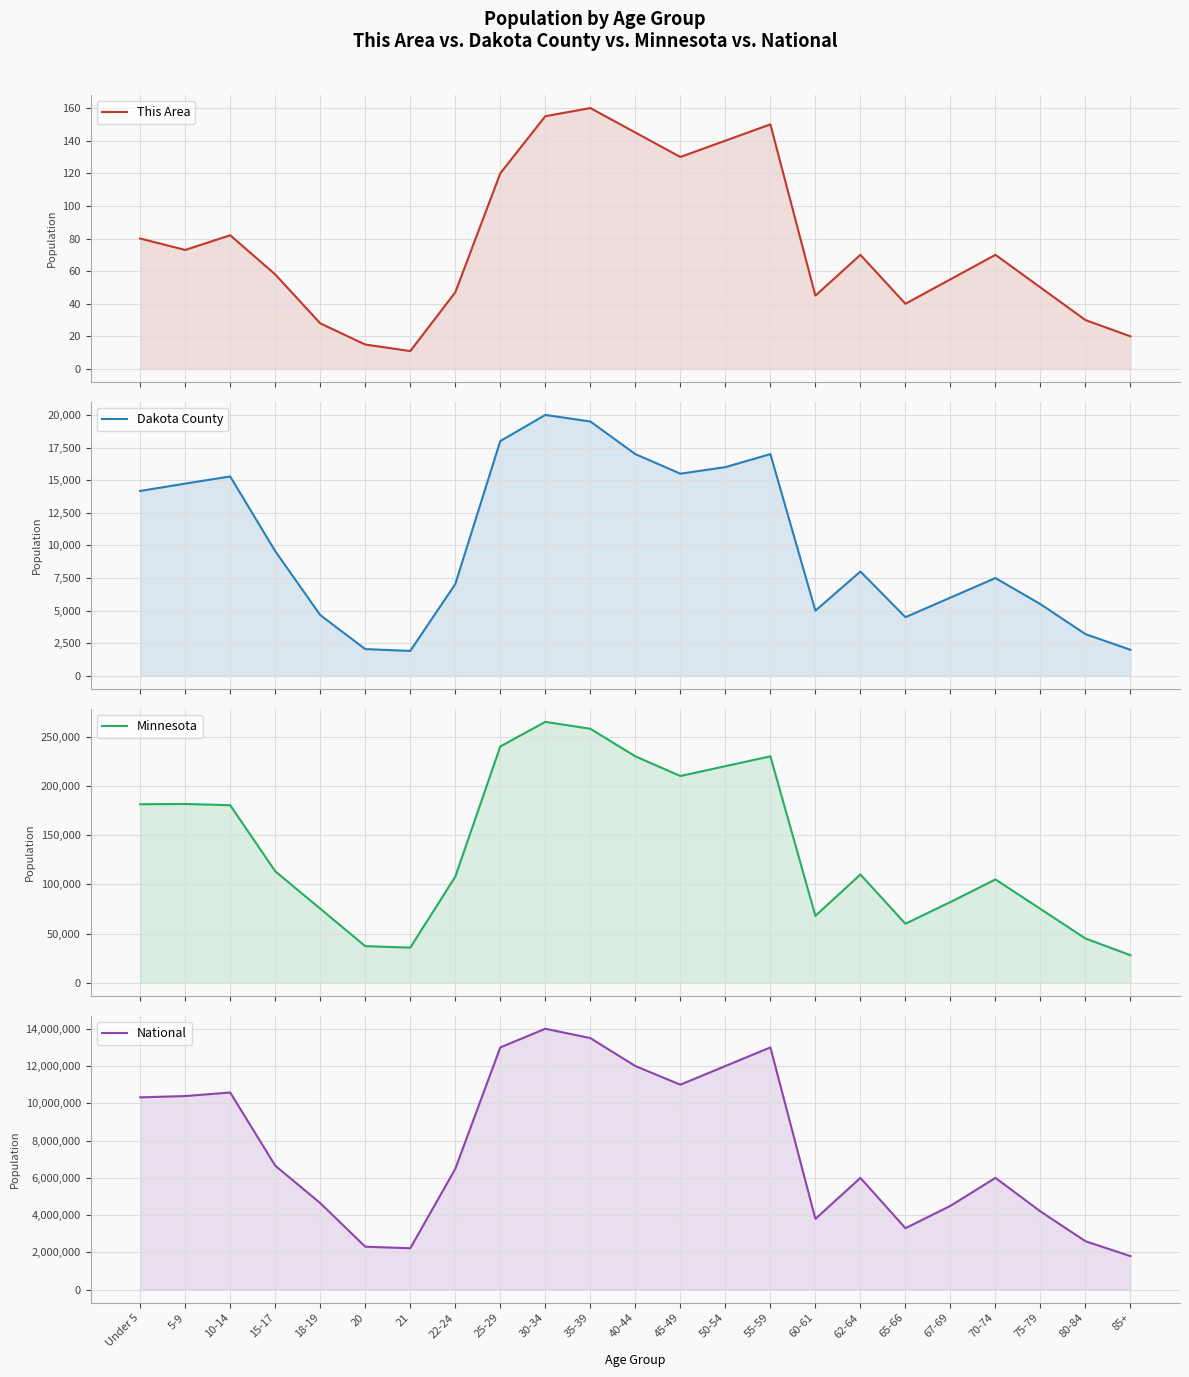

Reading left to right, what are all the values shown in this chart?

This Area: Under 5=80	5-9=73	10-14=82	15-17=58	18-19=28	20=15	21=11	22-24=47	25-29=120	30-34=155	35-39=160	40-44=145	45-49=130	50-54=140	55-59=150	60-61=45	62-64=70	65-66=40	67-69=55	70-74=70	75-79=50	80-84=30	85+=20
Dakota County: Under 5=14175	5-9=14738	10-14=15285	15-17=9563	18-19=4663	20=2054	21=1915	22-24=7037	25-29=18000	30-34=20000	35-39=19500	40-44=17000	45-49=15500	50-54=16000	55-59=17000	60-61=5000	62-64=8000	65-66=4500	67-69=6000	70-74=7500	75-79=5500	80-84=3200	85+=2000
Minnesota: Under 5=181342	5-9=181614	10-14=180356	15-17=113281	18-19=75313	20=37231	21=35730	22-24=107764	25-29=240000	30-34=265000	35-39=258000	40-44=230000	45-49=210000	50-54=220000	55-59=230000	60-61=68000	62-64=110000	65-66=60000	67-69=82000	70-74=105000	75-79=75000	80-84=45000	85+=28000
National: Under 5=10319427	5-9=10389638	10-14=10579862	15-17=6656209	18-19=4647457	20=2308319	21=2223198	22-24=6482659	25-29=13000000	30-34=14000000	35-39=13500000	40-44=12000000	45-49=11000000	50-54=12000000	55-59=13000000	60-61=3800000	62-64=6000000	65-66=3300000	67-69=4500000	70-74=6000000	75-79=4200000	80-84=2600000	85+=1800000